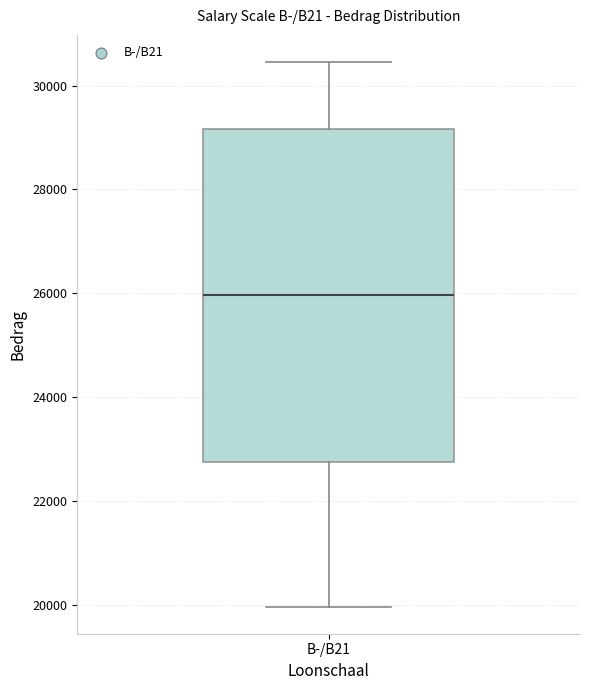

Where is the upper edge of the box for B-/B21 on the y-axis? The values are not printed on the chart, so give them approximately, as read against the axis.

29200